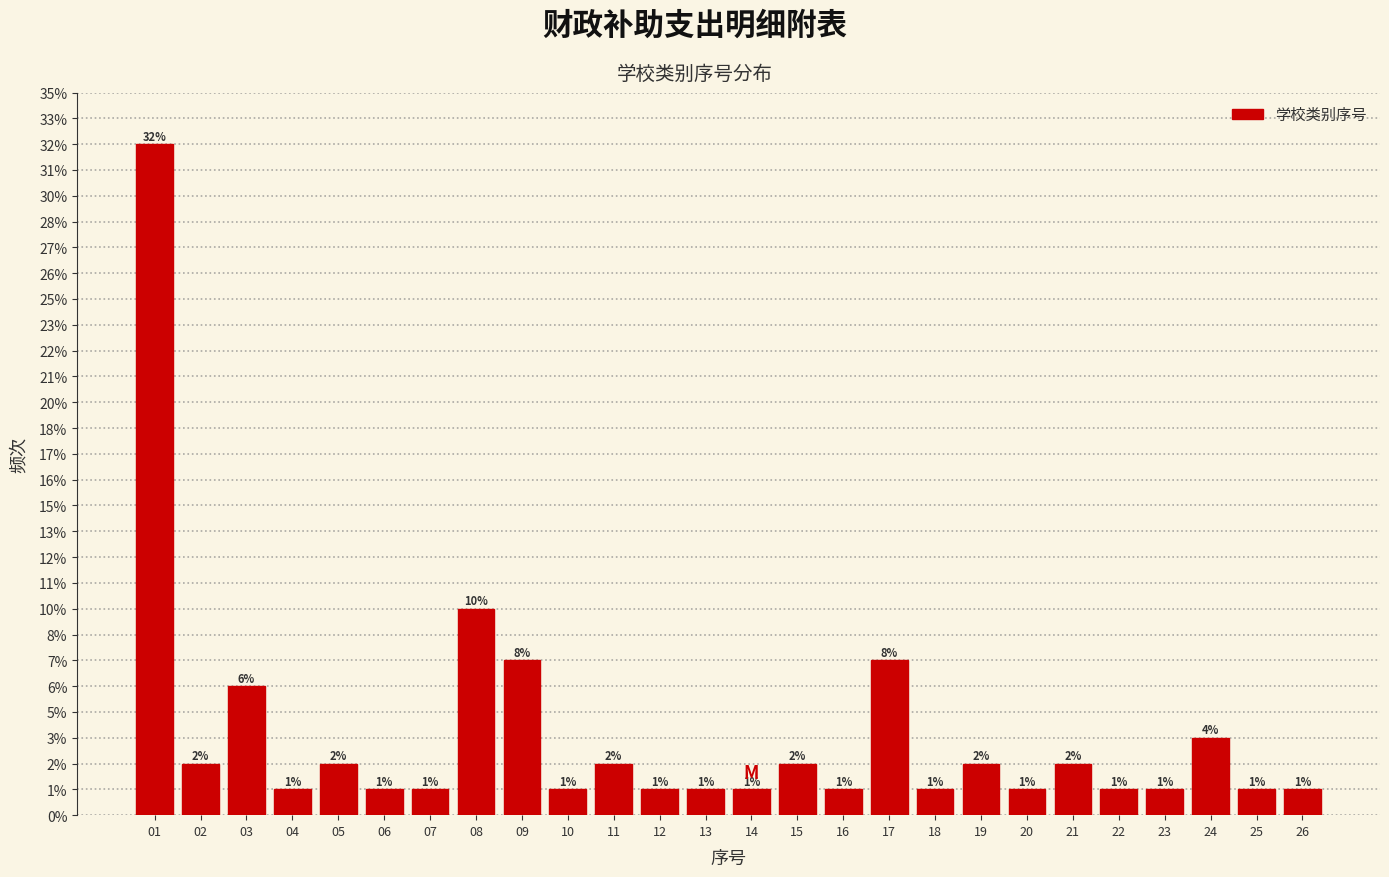

Are the bars horizontal?

No